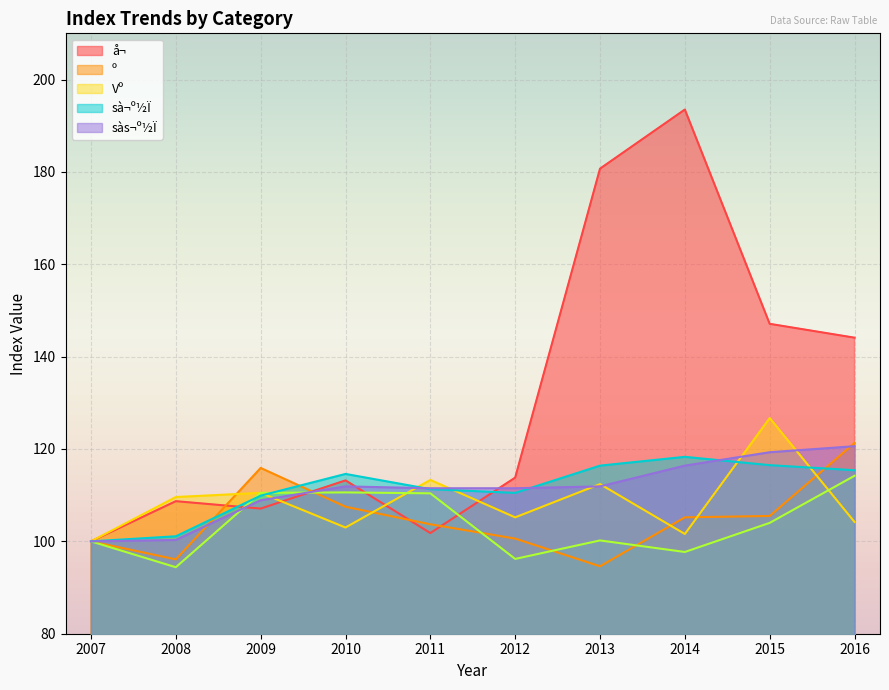

What is the value of the sà¬º½Ï point at the 2nd from the left?

101.1